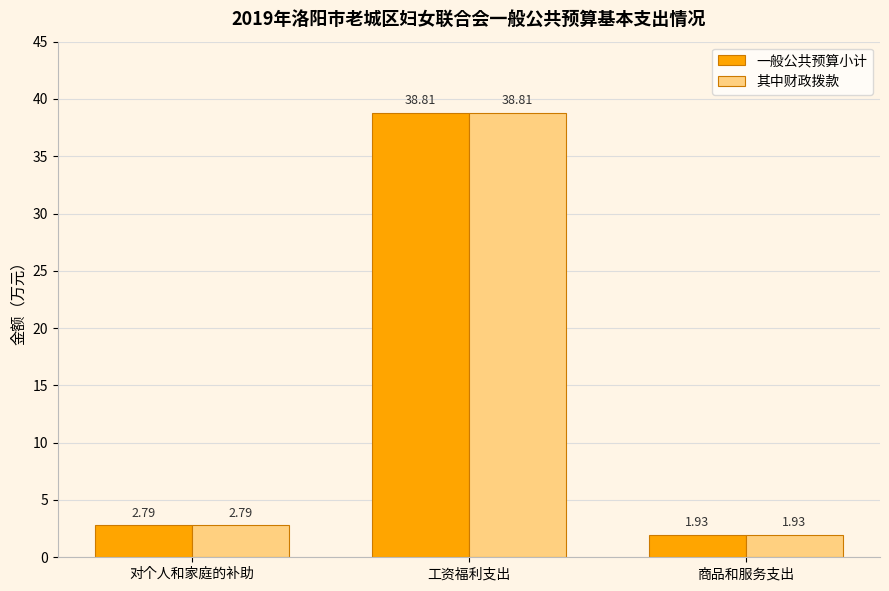

Which category has the highest value in the 其中财政拨款 series?

工资福利支出